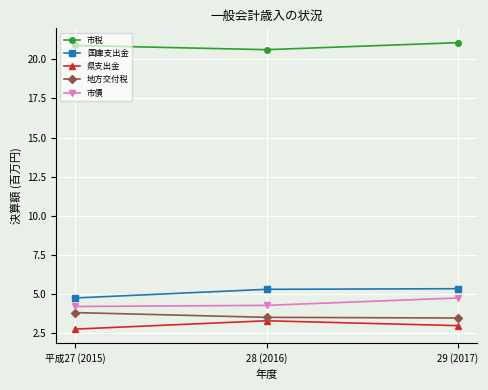

True or false: 地方交付税 has a value of 3.8 at 平成27 (2015).

True